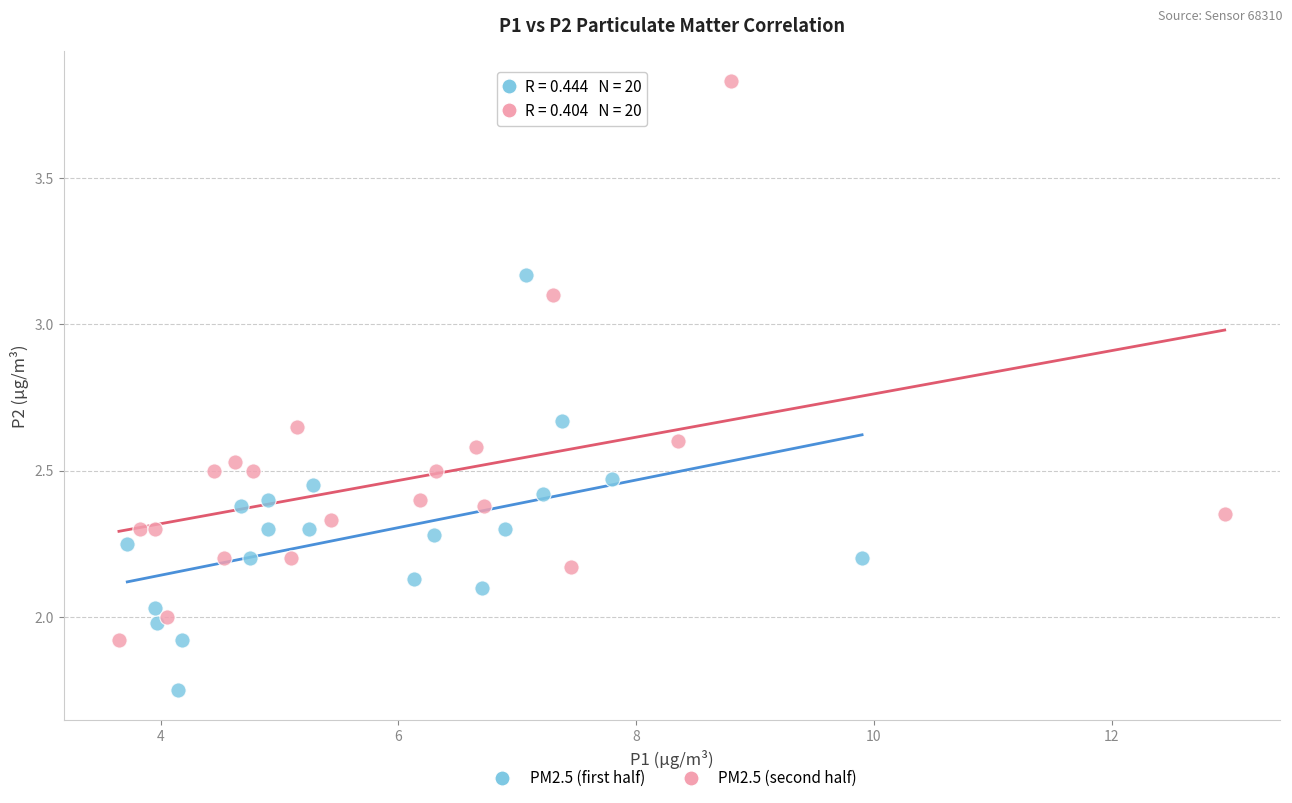

Which series has the largest Y range (max minus min)?

PM2.5 (second half)